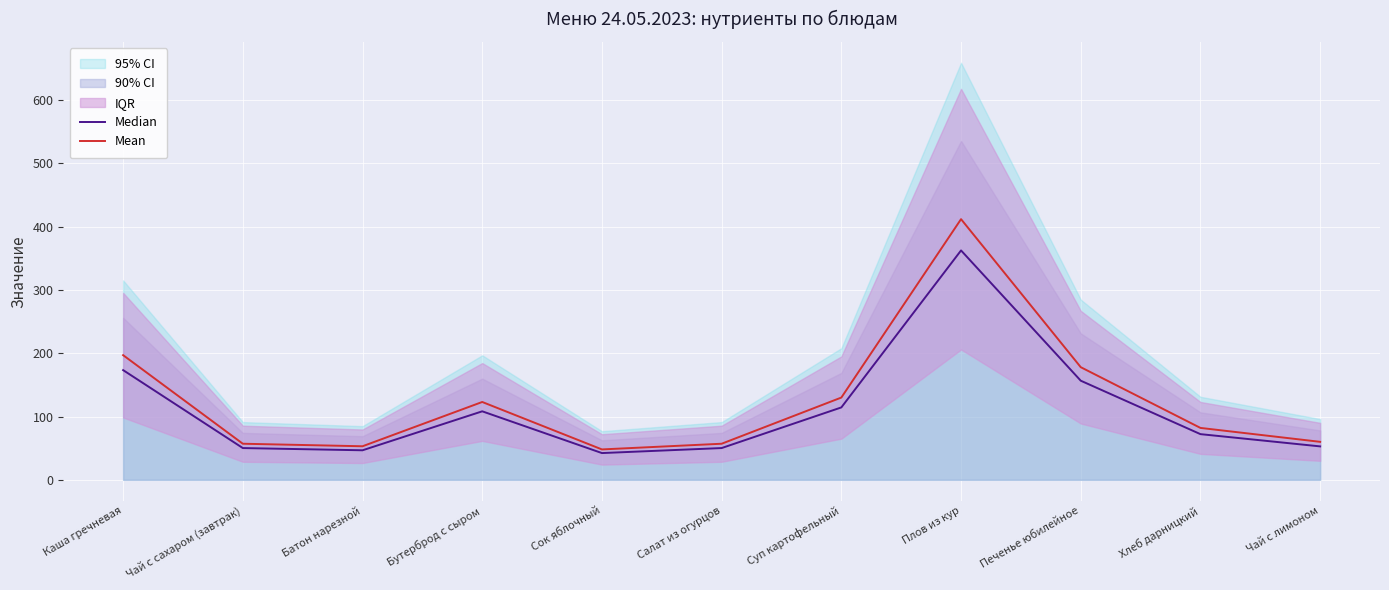

List the series in order of their peak value, highest first.

Mean, Median